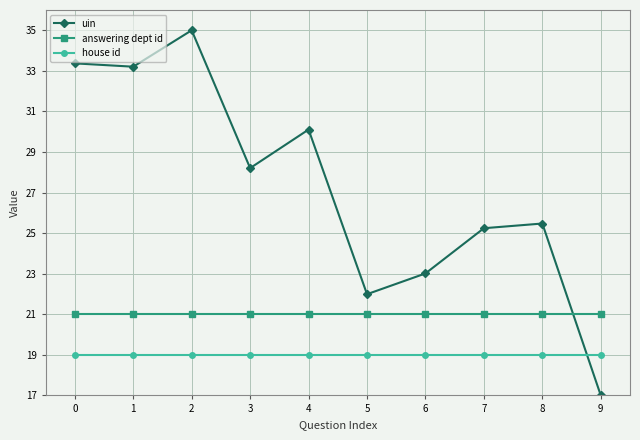

Reading left to right, transcribe all the data shown in this chart.

uin: 0=33.4	1=33.2	2=35.0	3=28.2	4=30.1	5=22.0	6=23.0	7=25.2	8=25.5	9=17.0
answering dept id: 0=21.0	1=21.0	2=21.0	3=21.0	4=21.0	5=21.0	6=21.0	7=21.0	8=21.0	9=21.0
house id: 0=19.0	1=19.0	2=19.0	3=19.0	4=19.0	5=19.0	6=19.0	7=19.0	8=19.0	9=19.0